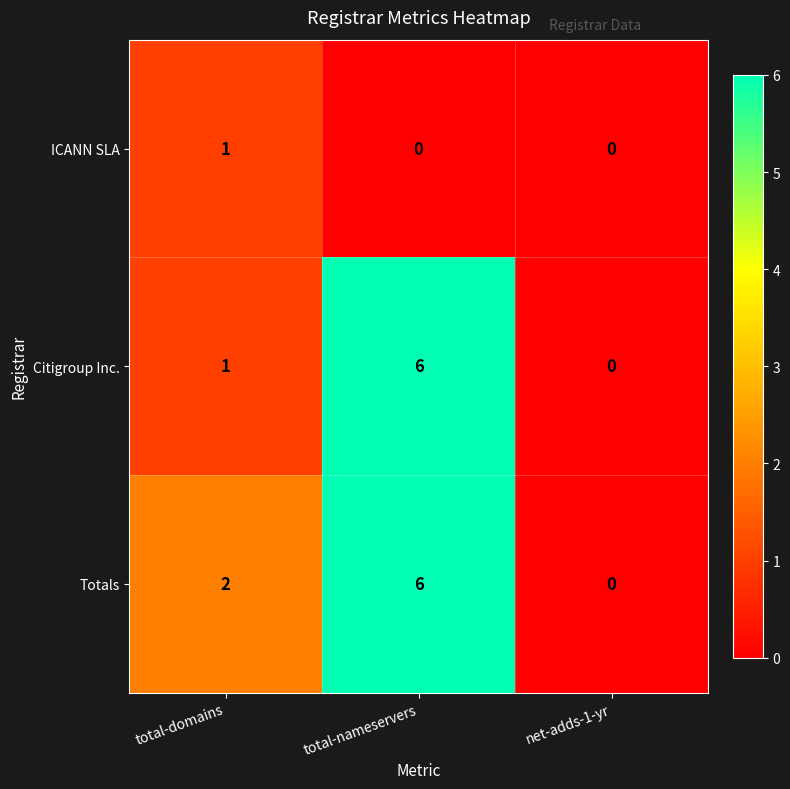

The Citigroup Inc. series shows 2 at net-adds-1-yr. True or false?

False